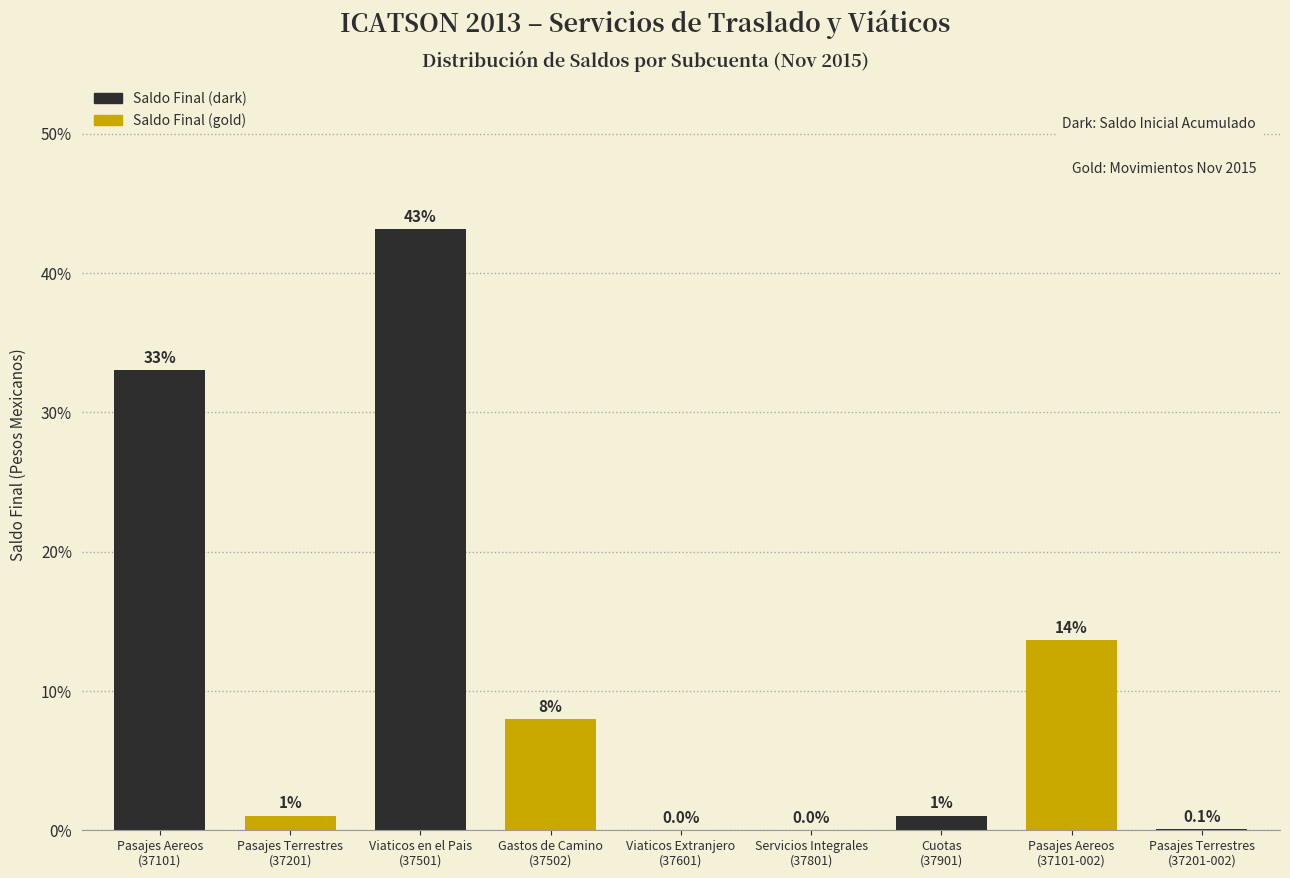

What is the maximum value shown in the chart?

43.2